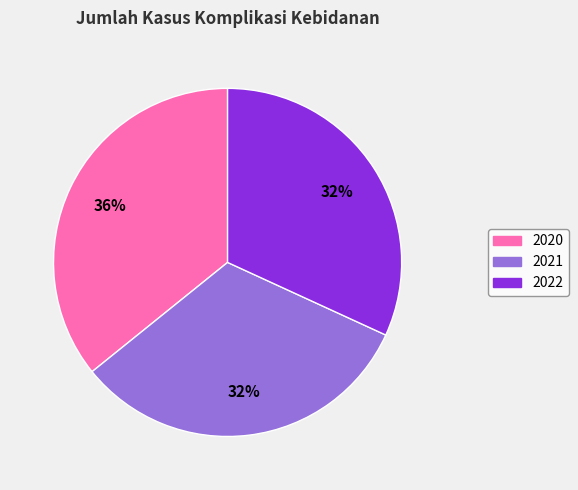

Count the number of slices in the pie.

3